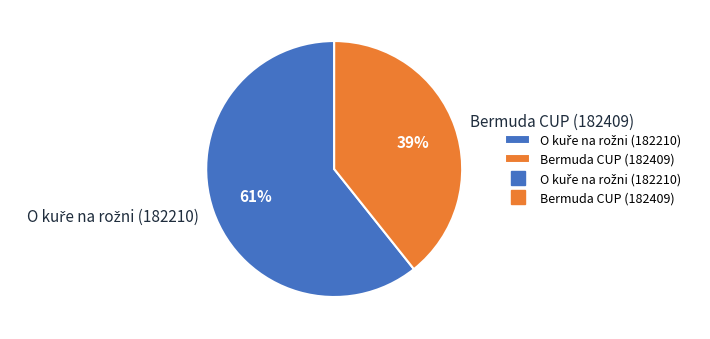

To the nearest percent, what portion does Bermuda CUP (182409) represent?

39%